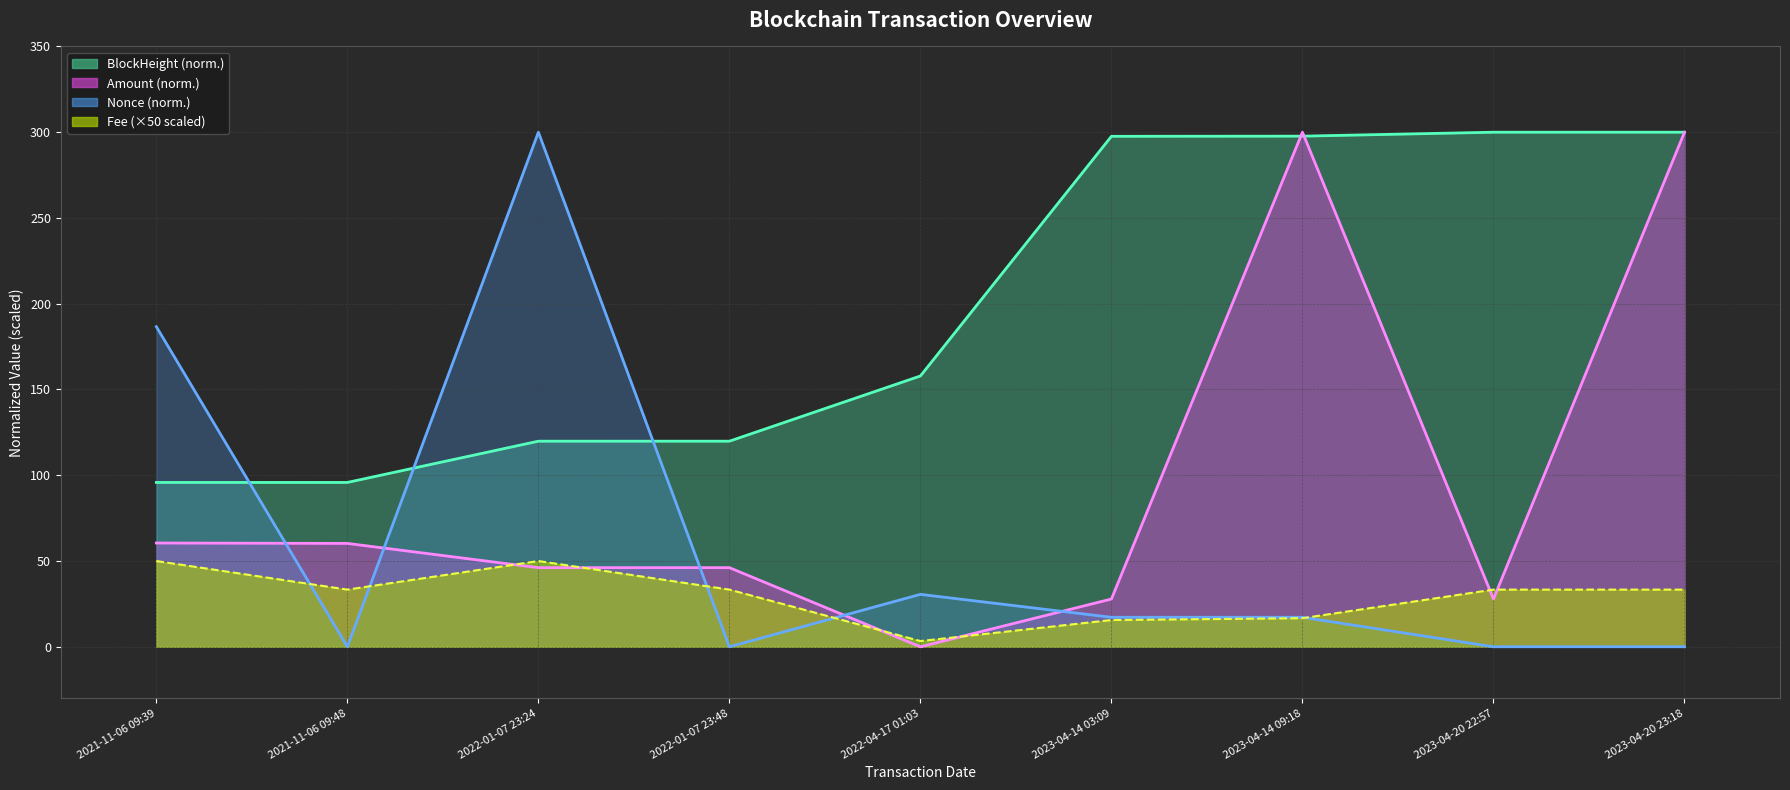

Which series has the largest range (max minus min)?

Nonce